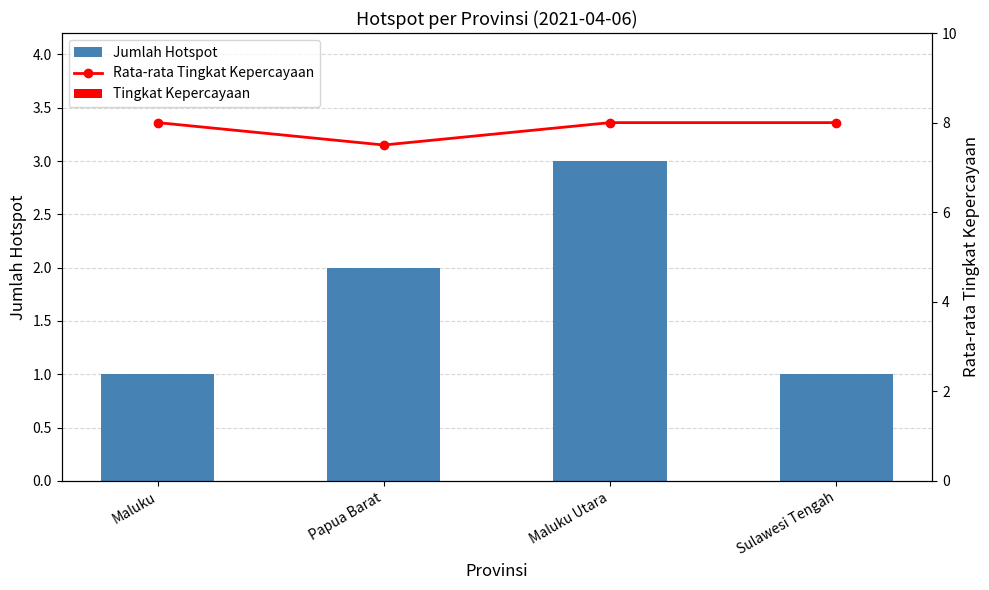

The value of Jumlah Hotspot at Papua Barat is 3. True or false?

False